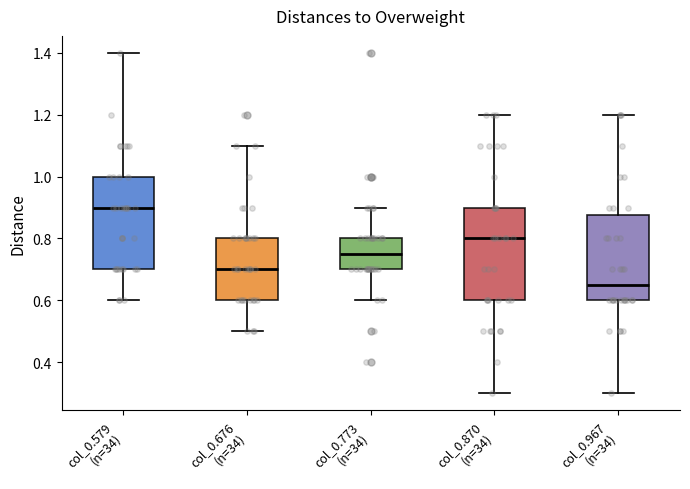

Which box has the highest median line?

col_0.579 (n=34)